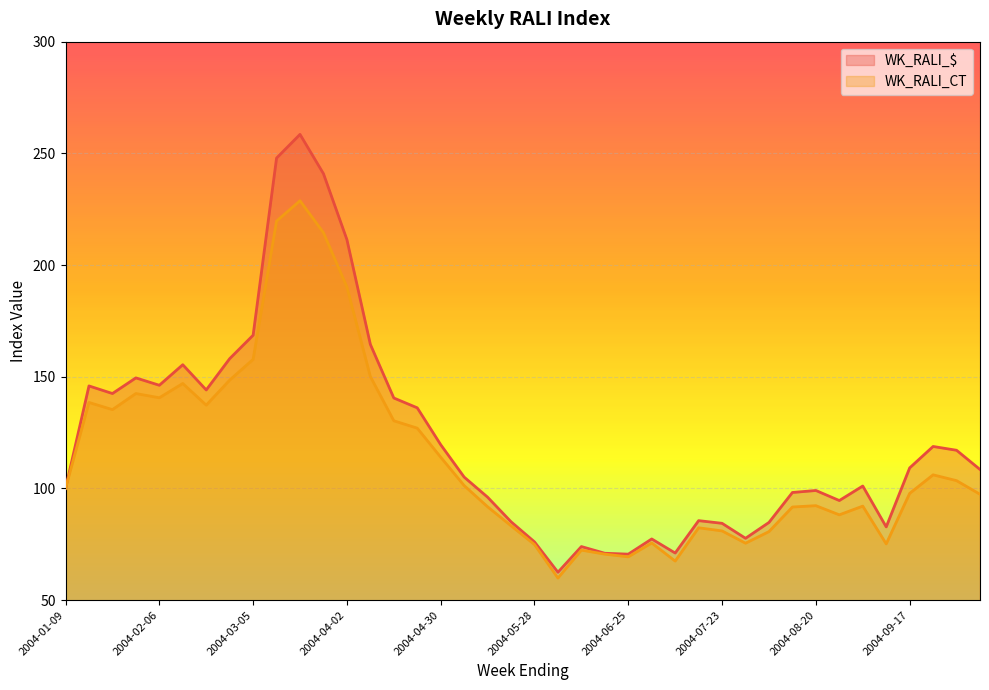

What is the difference between the WK_RALI_$ values at 2004-04-23 and 2004-01-30?

13.4